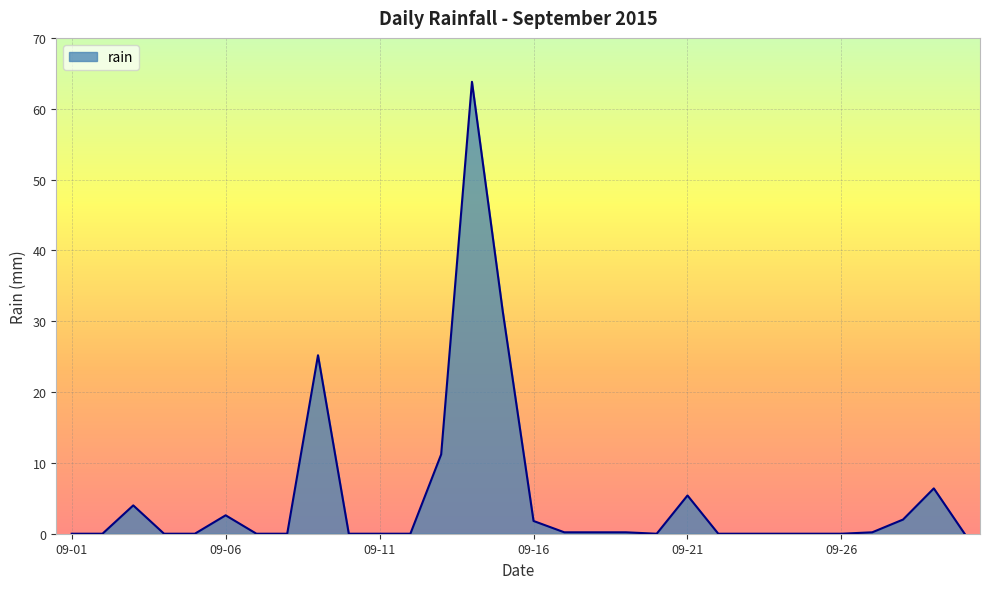

What is the greatest value displayed?

63.8